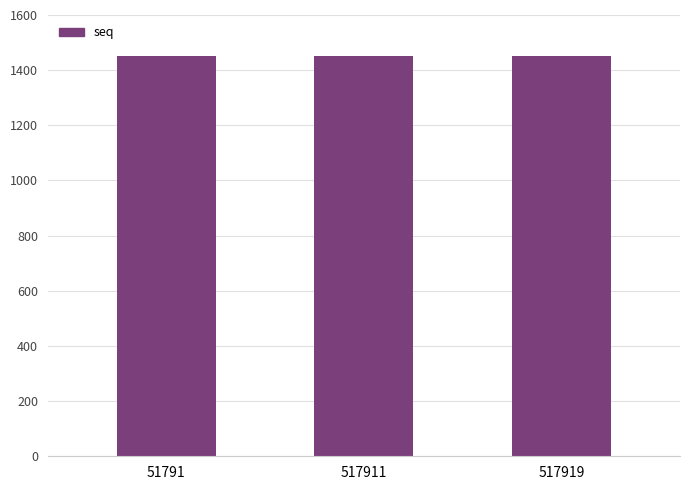

What is the minimum value shown in the chart?

1451